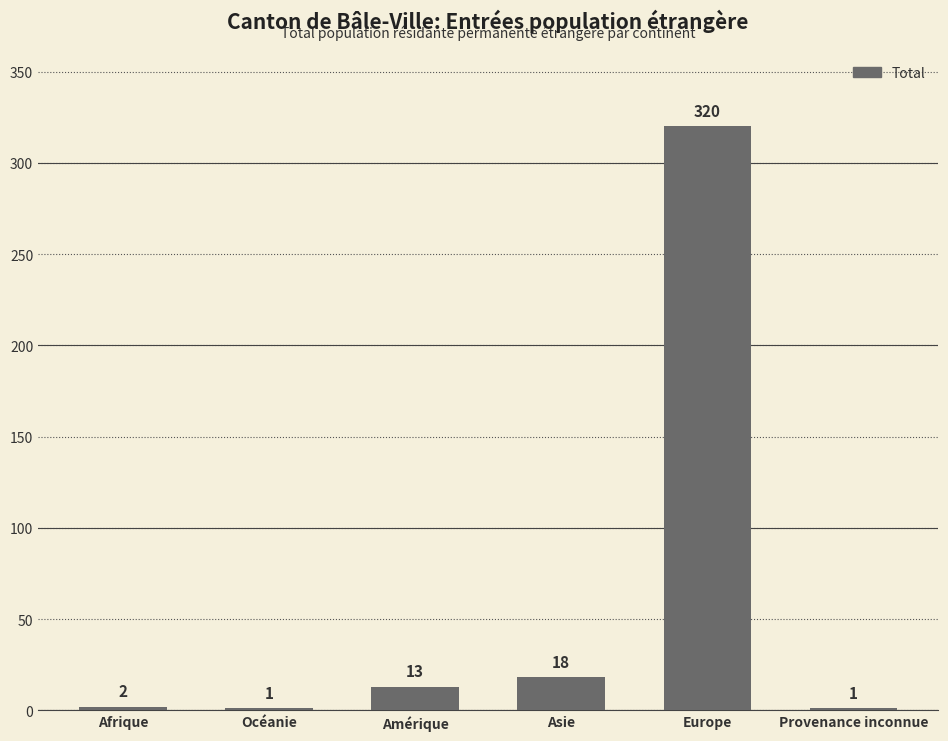

What is the average value?

59